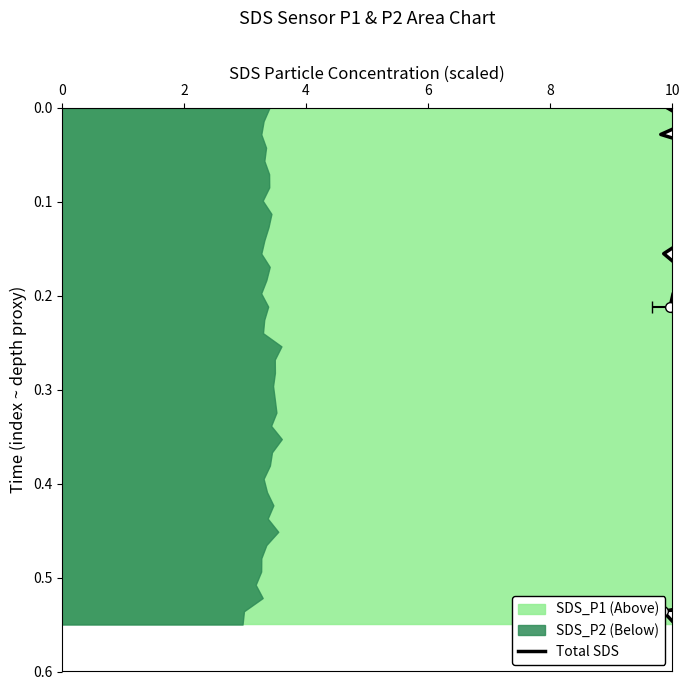

True or false: the data has more than 2 interior local peaks.

False